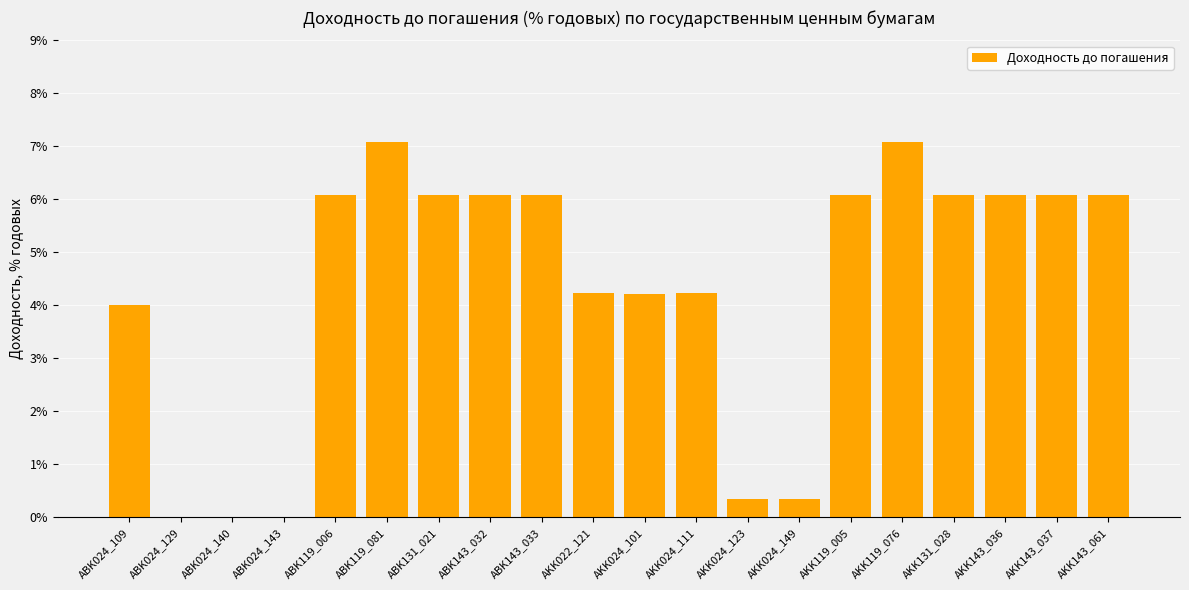

The value at AKK143_061 is 10.9. True or false?

False